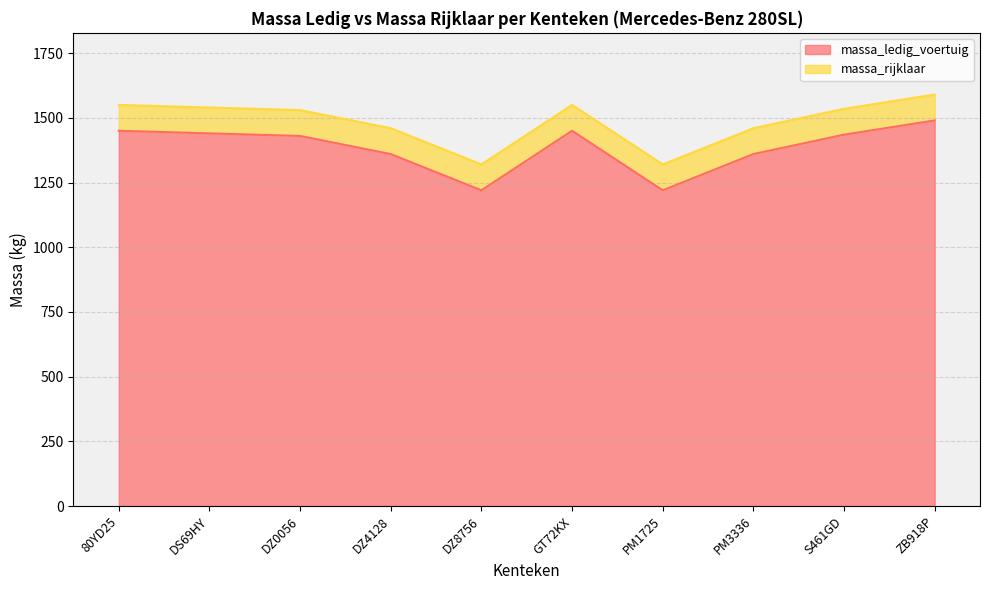

What position from the right is DZ4128?

7